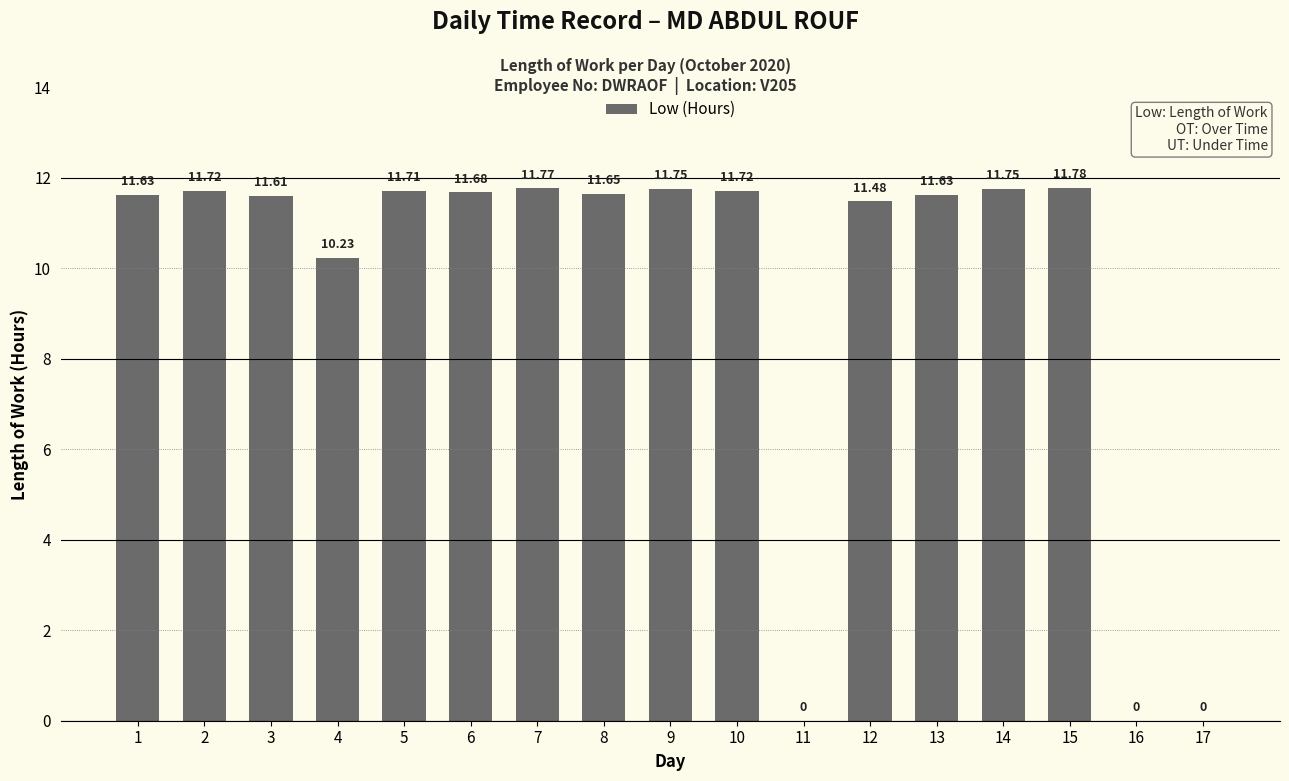

What is the approximate value at 7?

11.8